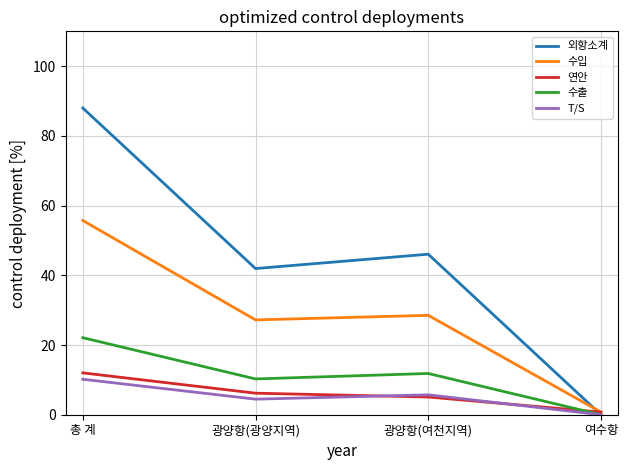

At which label does 수입 reach its peak?

총 계